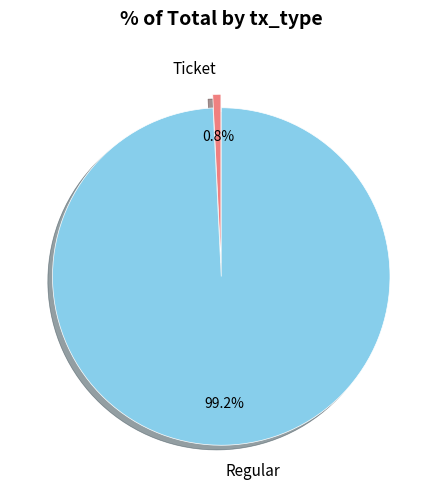

How much of the chart is everything except Ticket?

99.2%